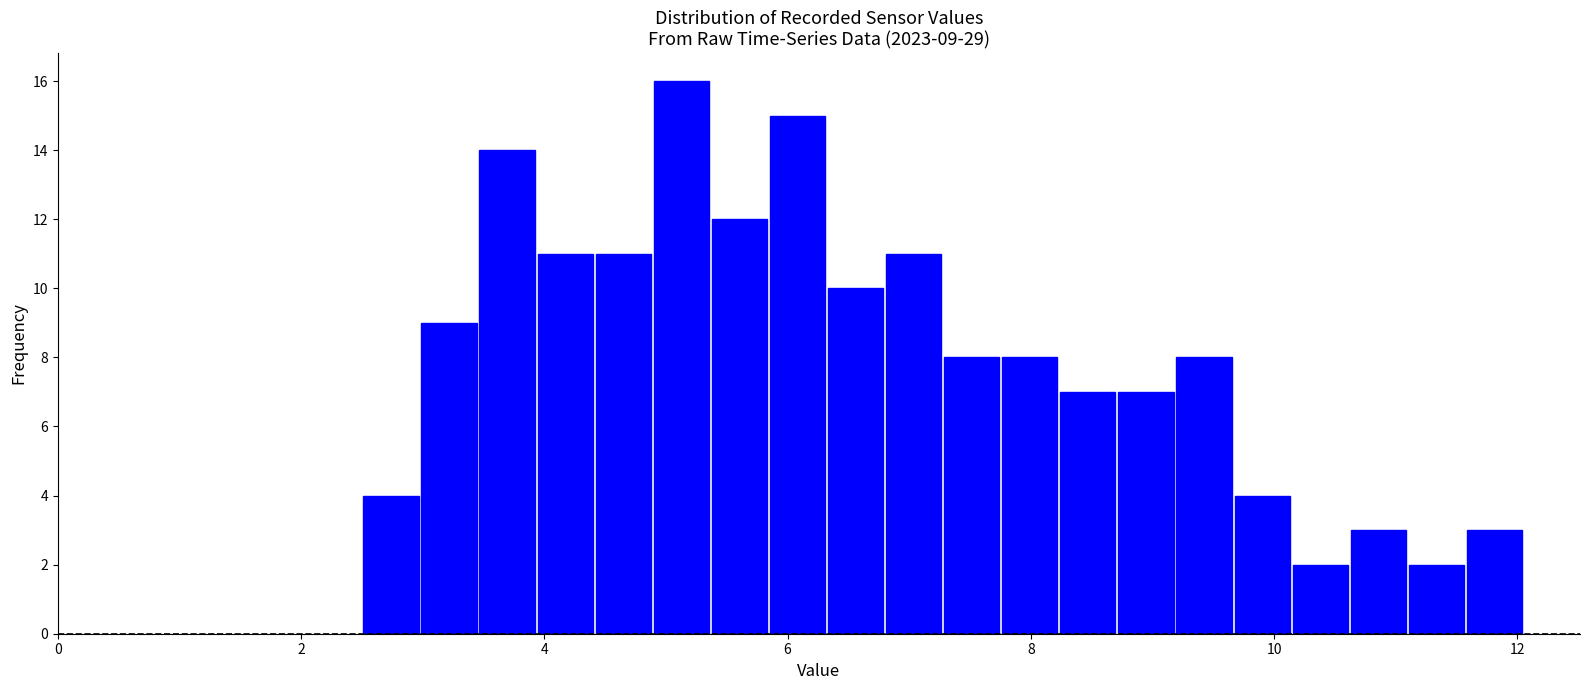

Around what value on the x-axis is the tallest bar? Give the approximate position of its centre, as read against the axis.

5.2